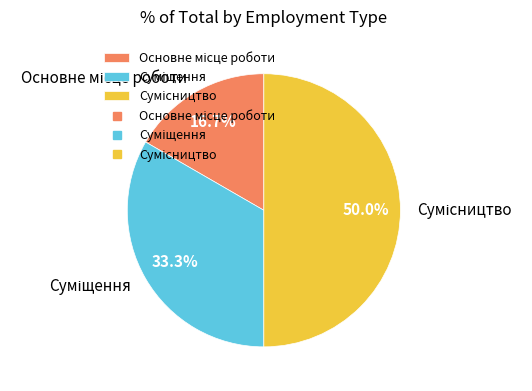

Count the number of slices in the pie.

3